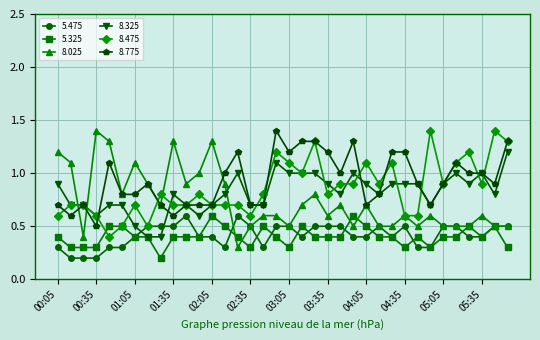

What is the value of the 8.775 point at the 16th from the left?

0.7